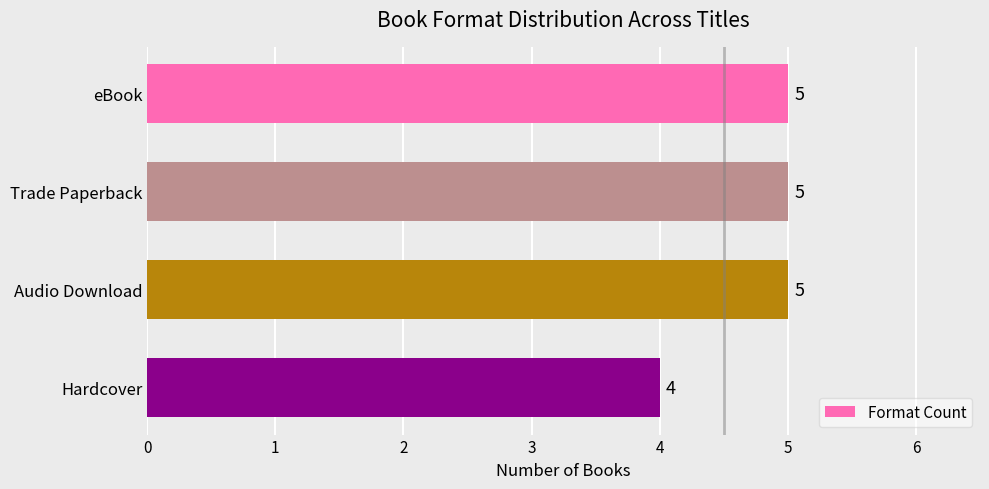

Reading top to bottom, transcribe all the data shown in this chart.

eBook=5	Trade Paperback=5	Audio Download=5	Hardcover=4